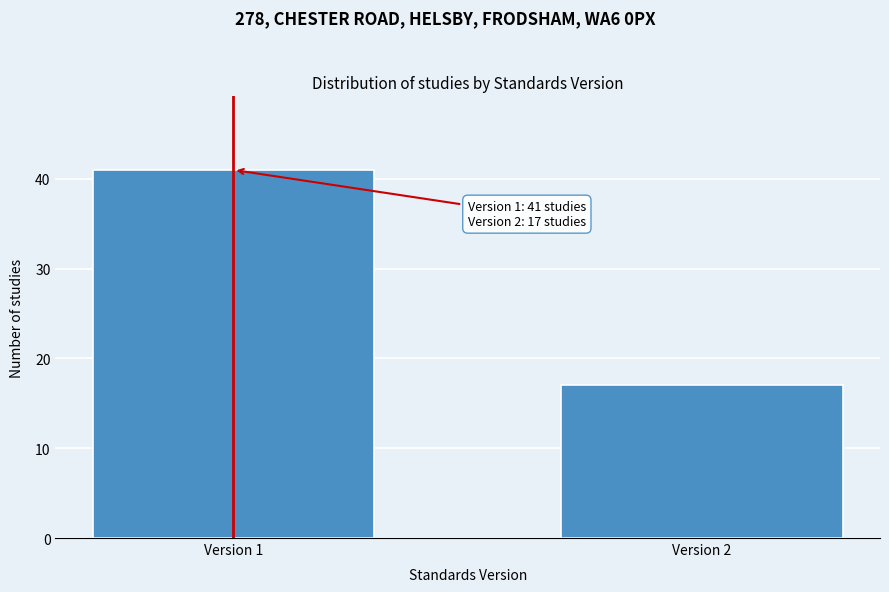

Reading left to right, list all the values displayed in this chart.

41	17